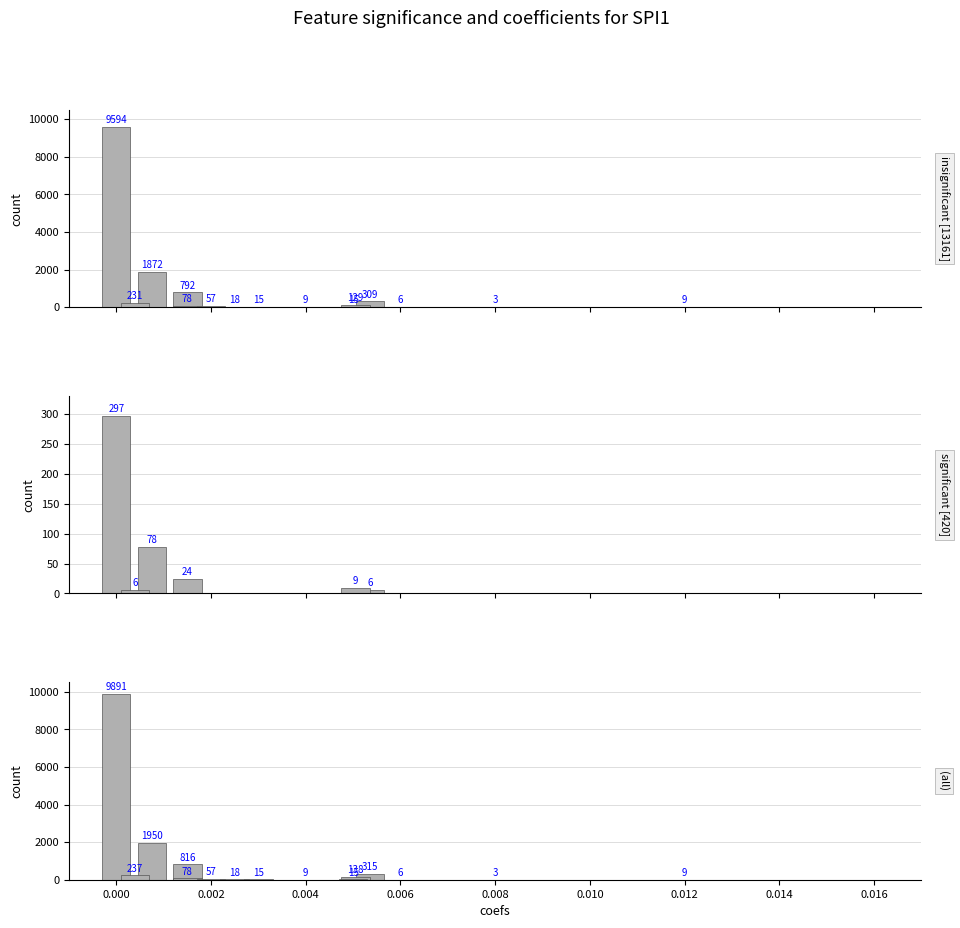

What is the difference between the second highest and second lowest values in the insignificant [13161] series?

1866